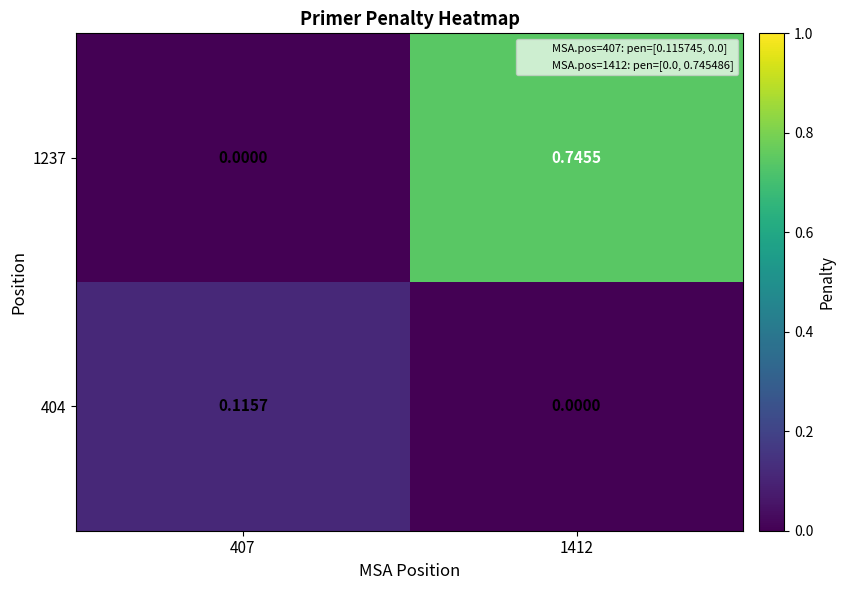

Is the value of 1237 at 1412 greater than the value of 404 at 1412?

Yes